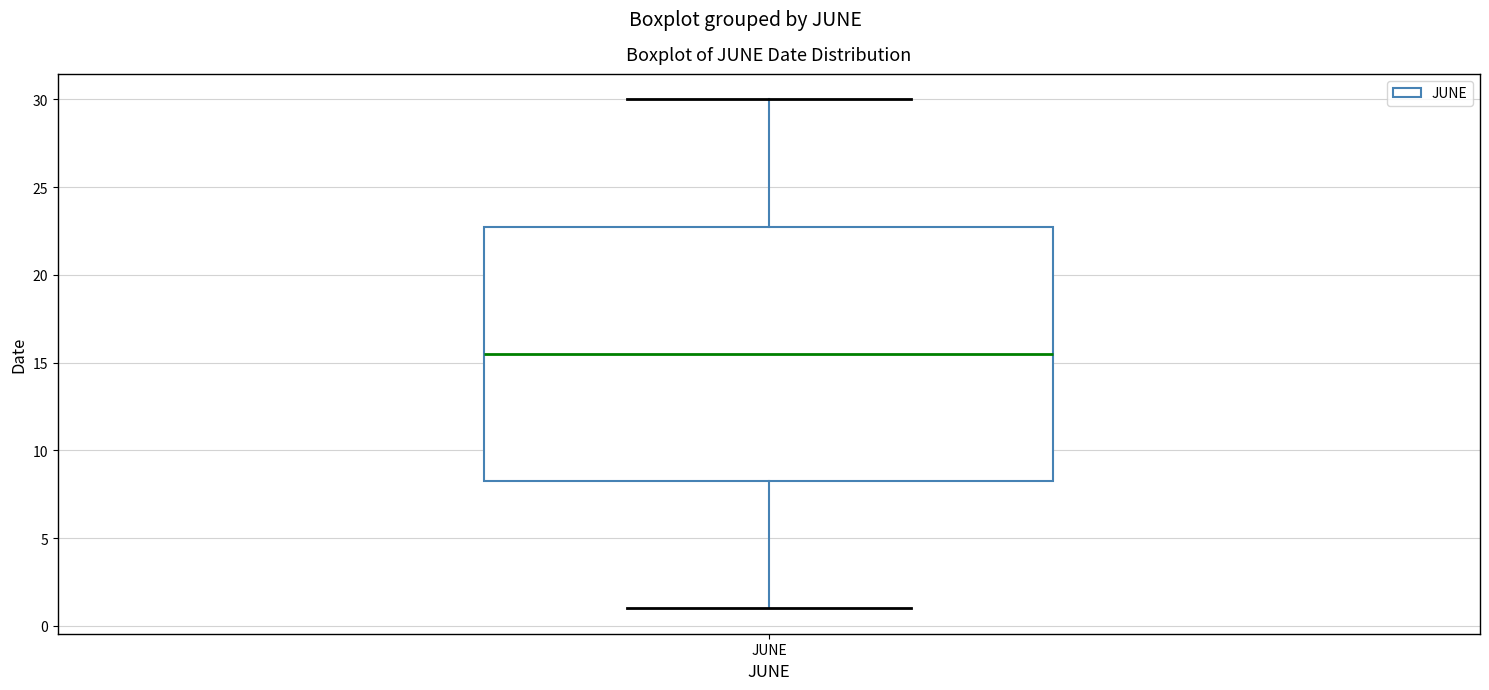

Read this box plot against the y-axis: the position of the median line, the range covered by the box, and the ends of both whiskers. The values are not printed on the chart, so give them approximately, as read against the axis.

median 15.5, box 8.5 to 23.0, whiskers 1.0 to 30.0